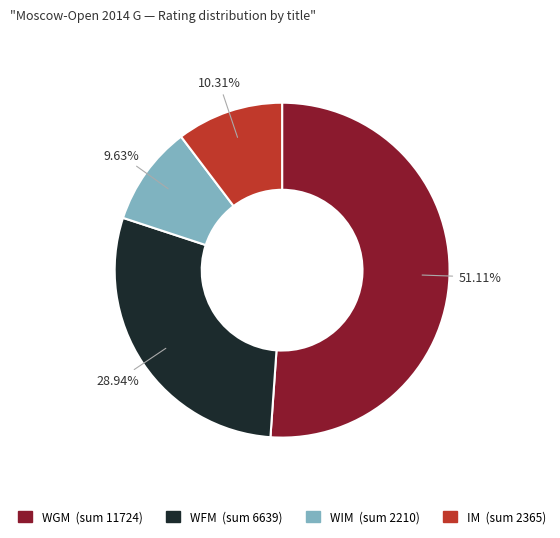

Is there a majority slice in this chart?

Yes